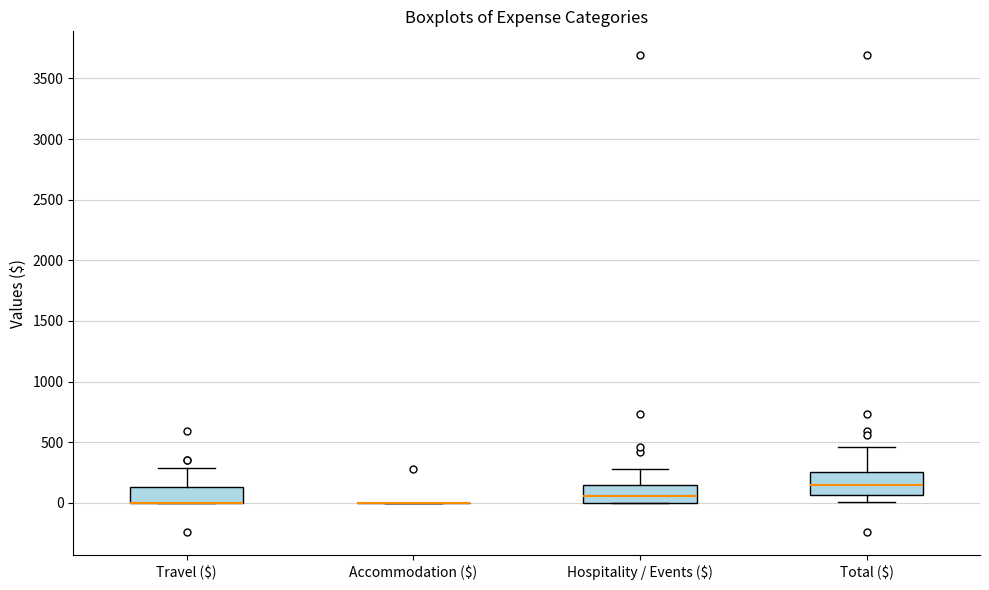

Comparing the boxes themselves (not the whiskers), which one is the tallest?

Total ($)